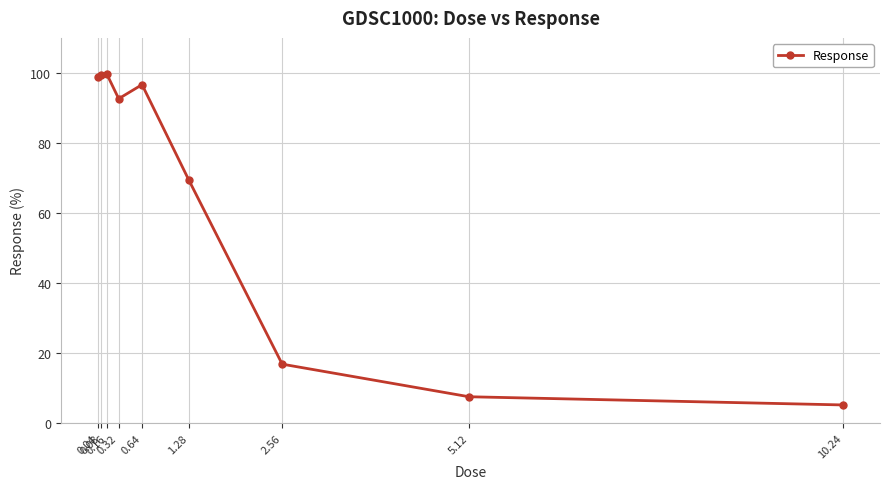

What is the value of the 2nd point from the left?

99.4